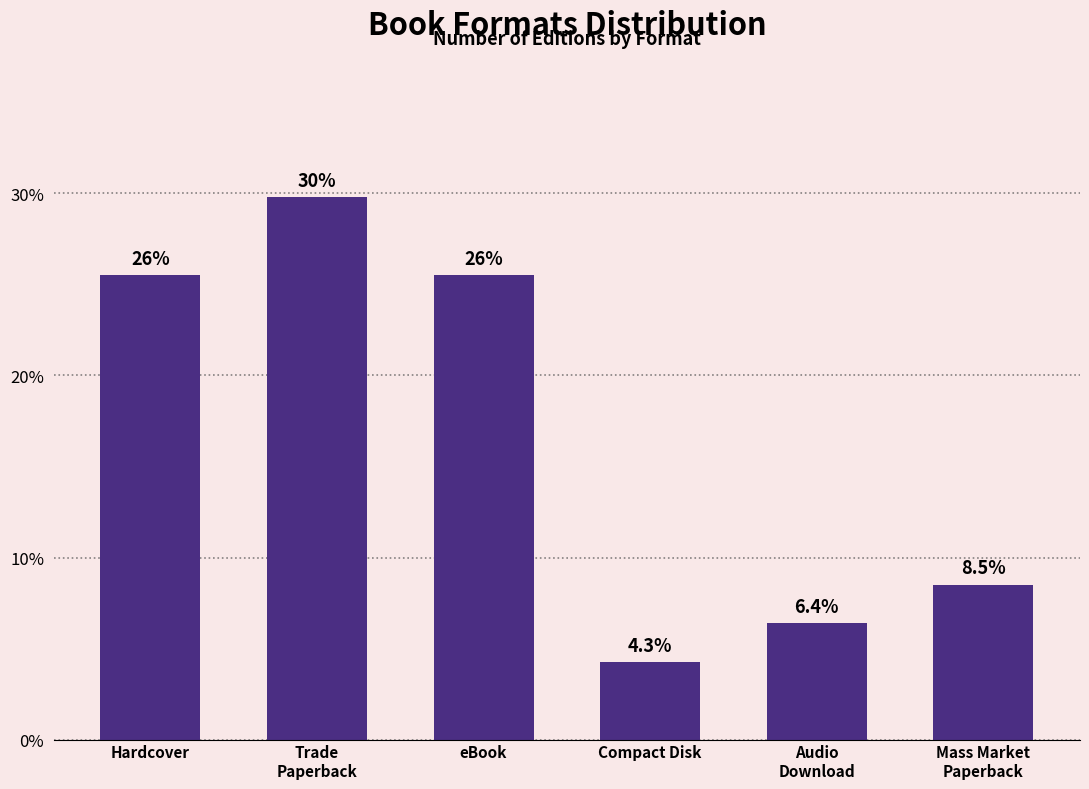

Where does the data first go above 25?

Hardcover